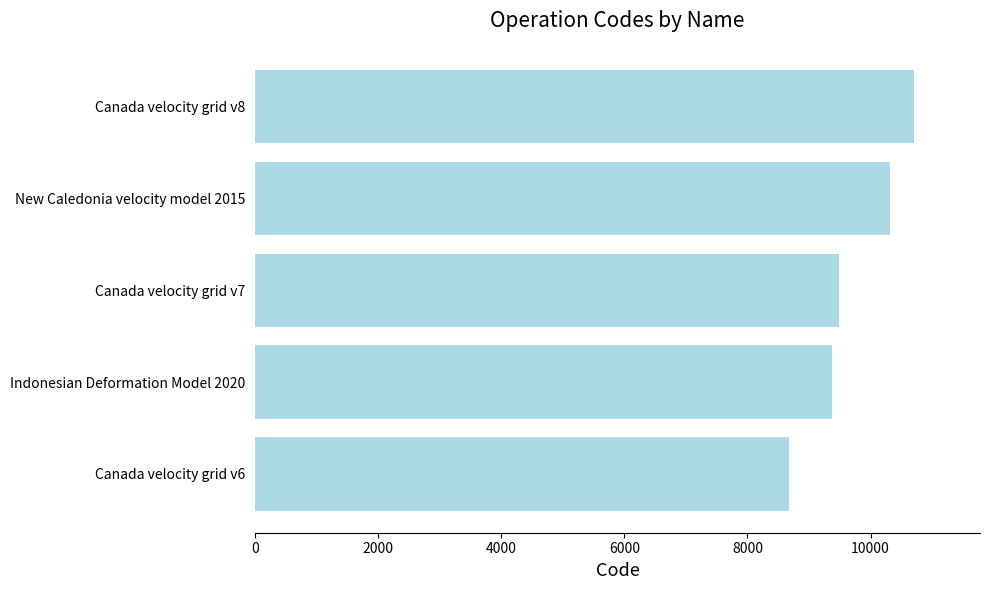

The value at Indonesian Deformation Model 2020 is 9375. True or false?

True